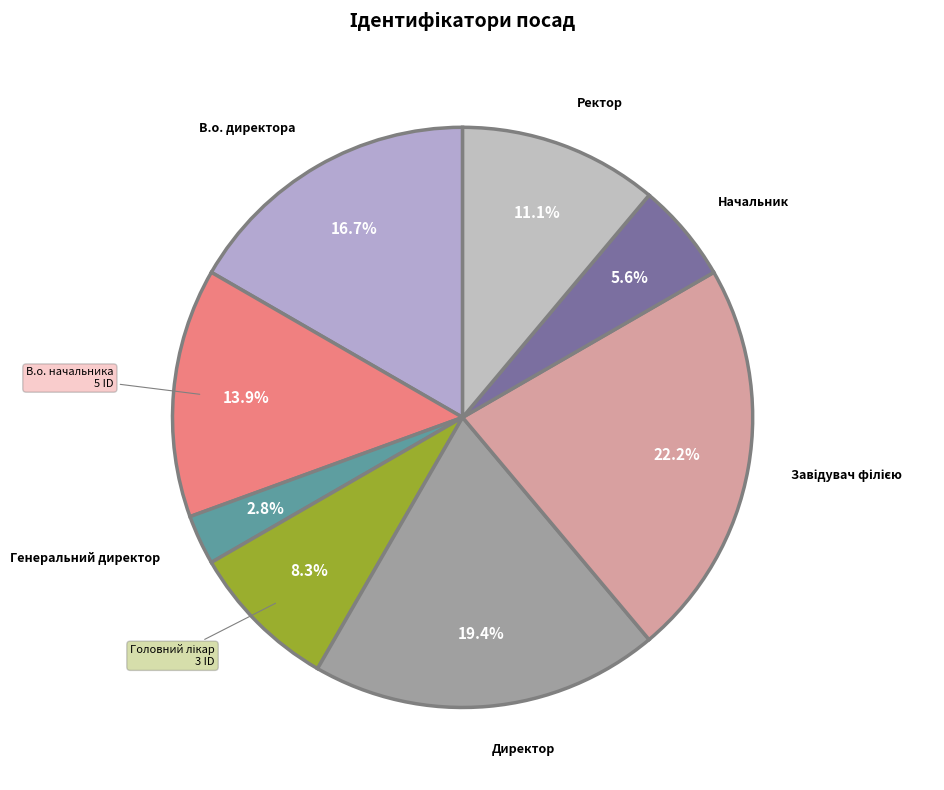

What is the smallest slice in the pie chart?

Генеральний директор